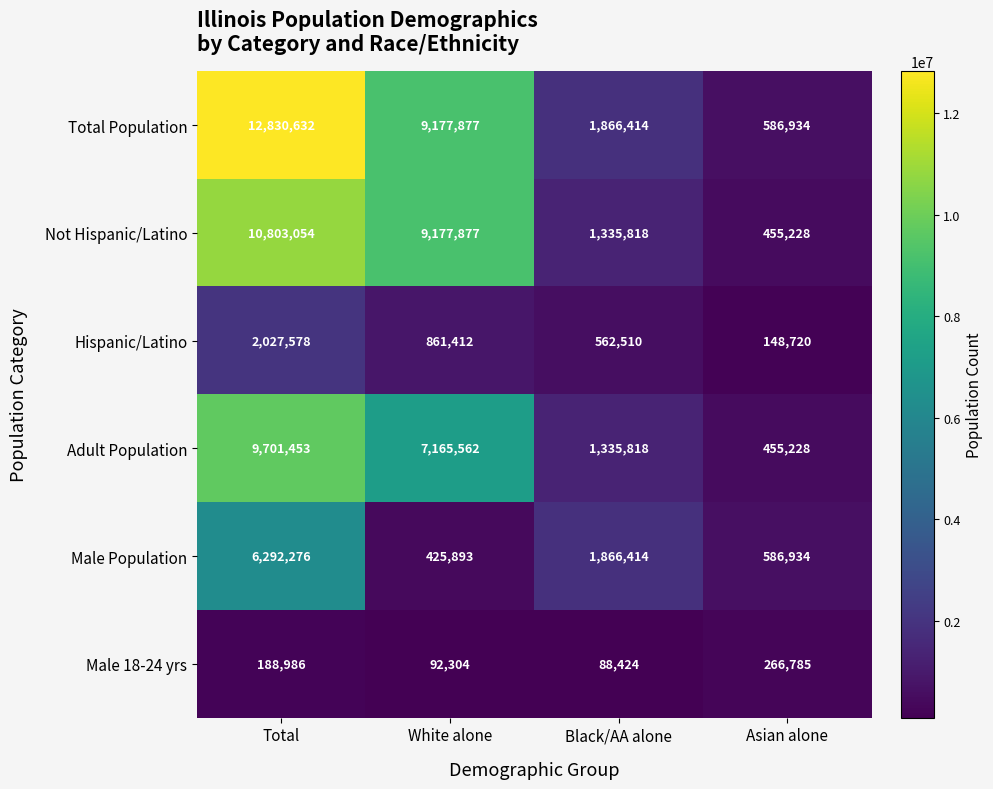

Reading left to right, what are all the values shown in this chart?

Total Population: Total=12830632	White alone=9177877	Black/AA alone=1866414	Asian alone=586934
Not Hispanic/Latino: Total=10803054	White alone=9177877	Black/AA alone=1335818	Asian alone=455228
Hispanic/Latino: Total=2027578	White alone=861412	Black/AA alone=562510	Asian alone=148720
Adult Population: Total=9701453	White alone=7165562	Black/AA alone=1335818	Asian alone=455228
Male Population: Total=6292276	White alone=425893	Black/AA alone=1866414	Asian alone=586934
Male 18-24 yrs: Total=188986	White alone=92304	Black/AA alone=88424	Asian alone=266785